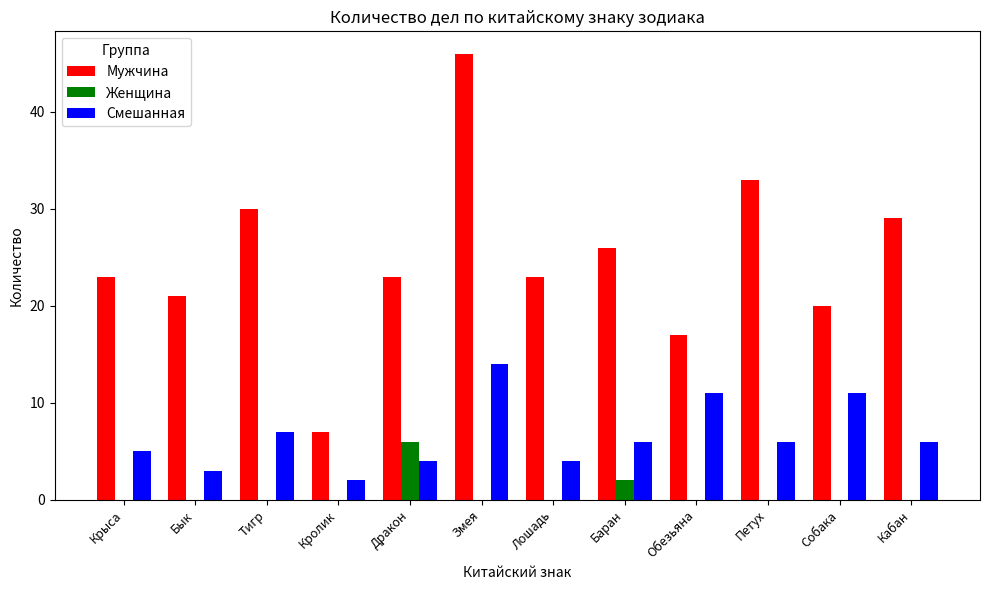

What is the sum of the Смешанная values at Змея and Кролик?

16